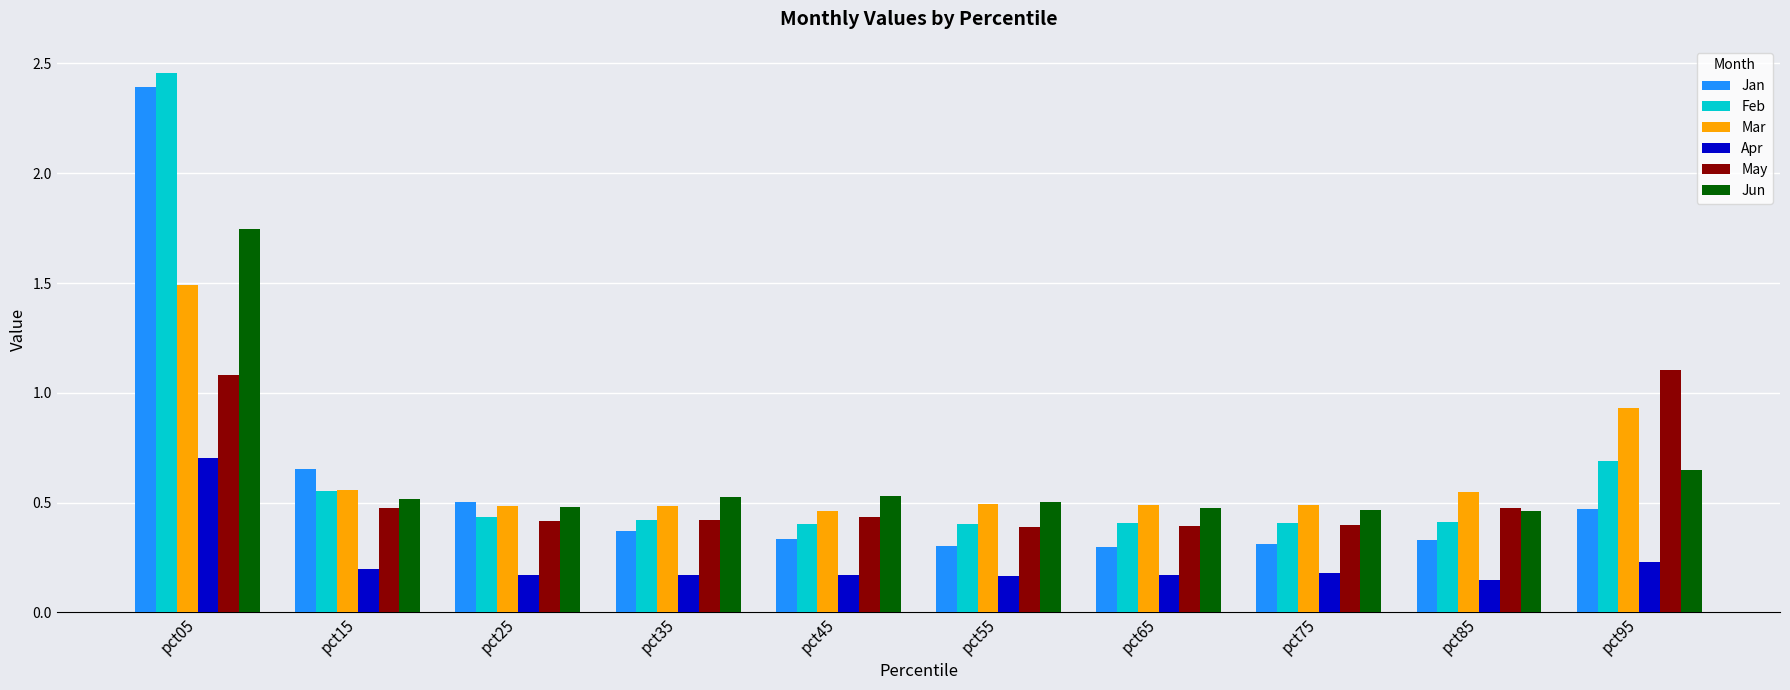

At pct95, list the series in order from largest to smallest.

May, Mar, Feb, Jun, Jan, Apr